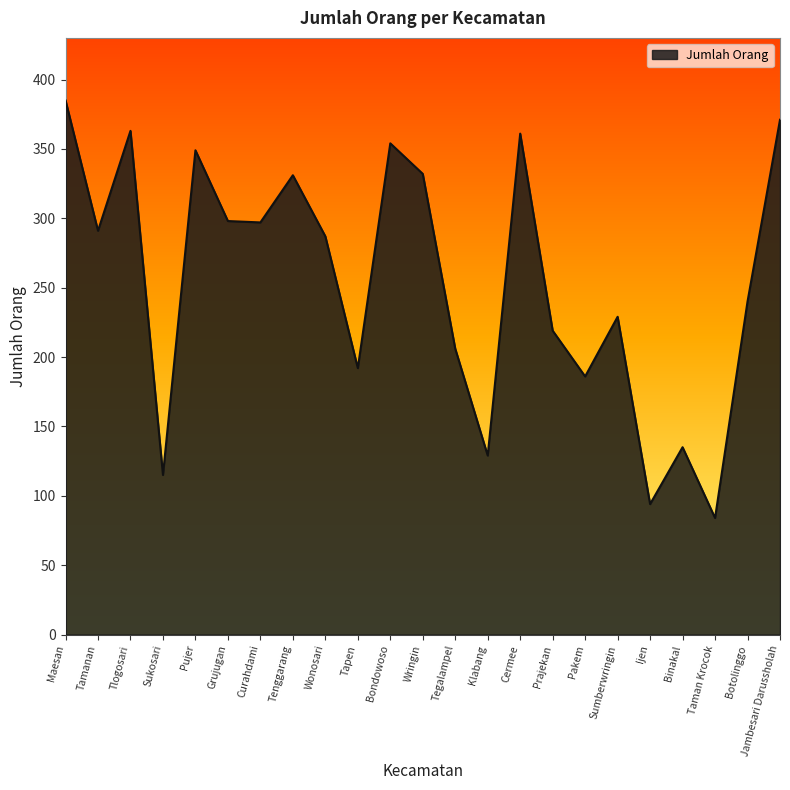

What is the smallest value displayed?

84